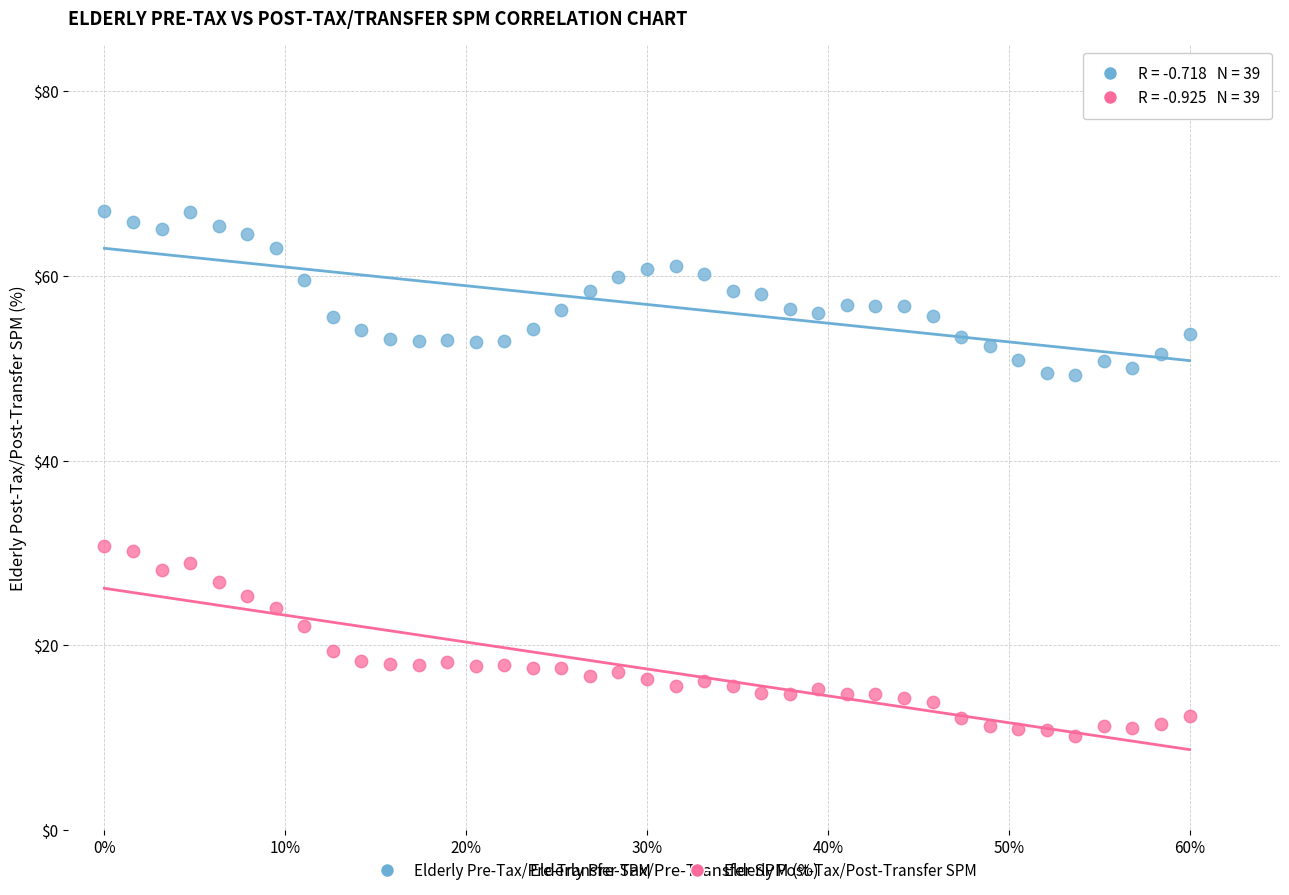

Across all data points, what is the range of Y values (max minus min)?

56.8